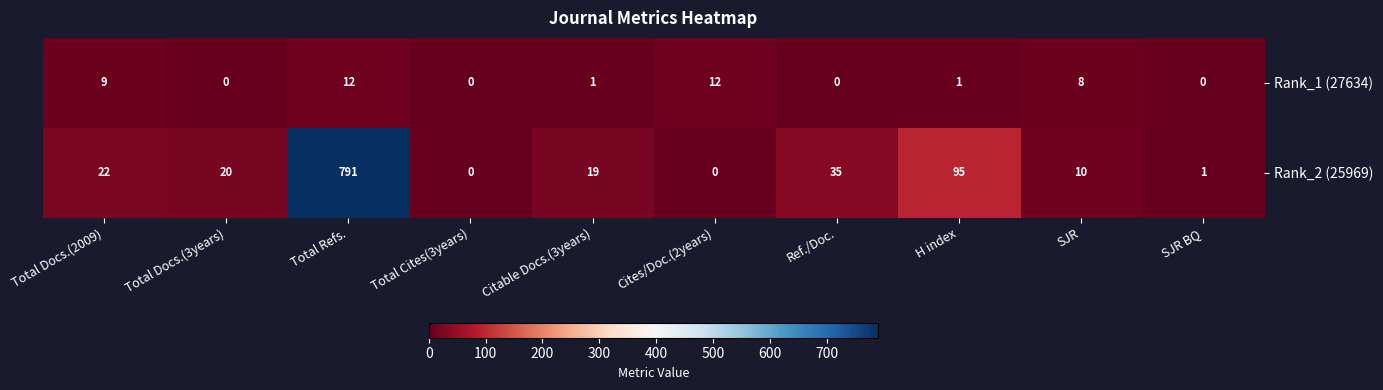

What is the total value across all series at Cites/Doc.(2years)?

12